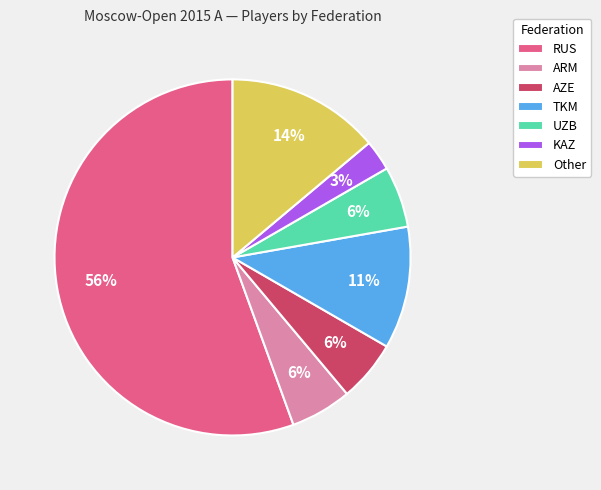

What is the smallest slice in the pie chart?

KAZ